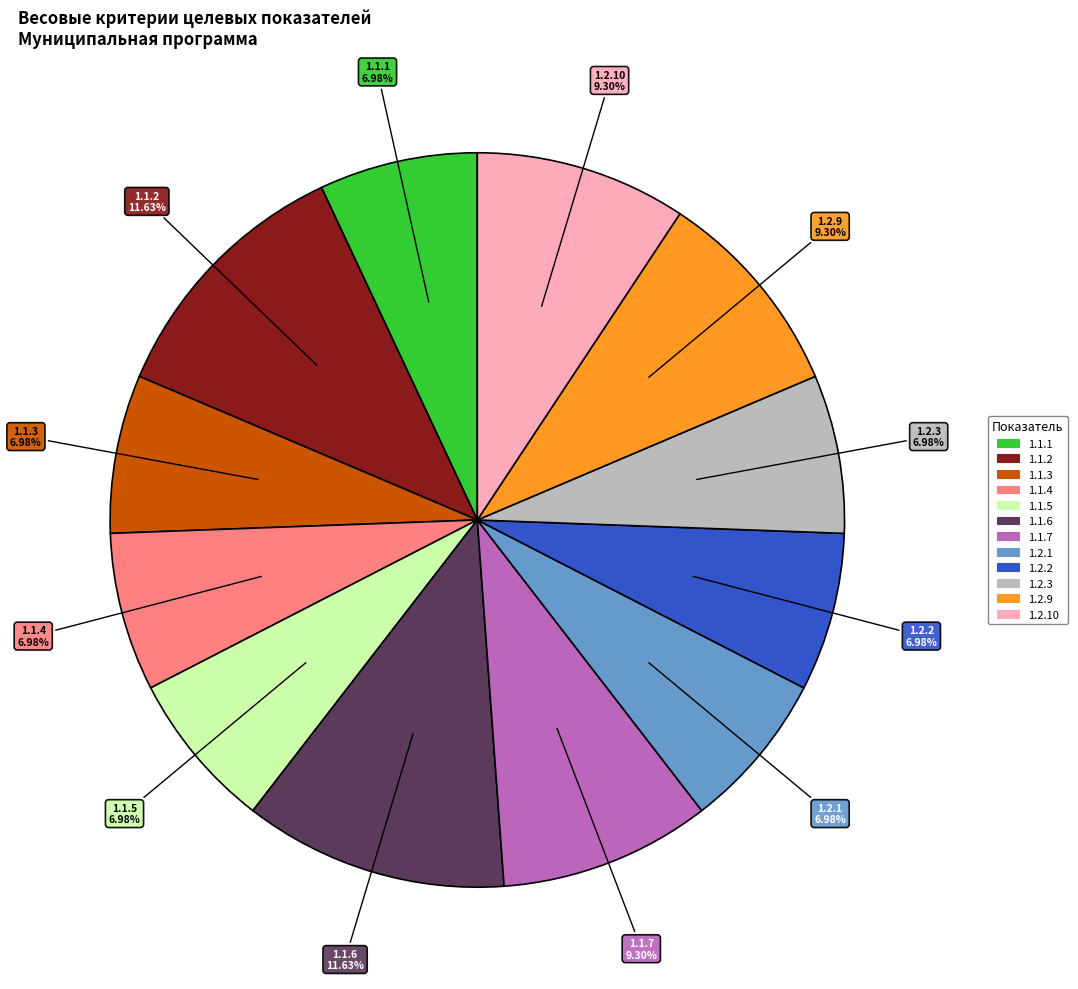

Does any single category account for the majority?

No